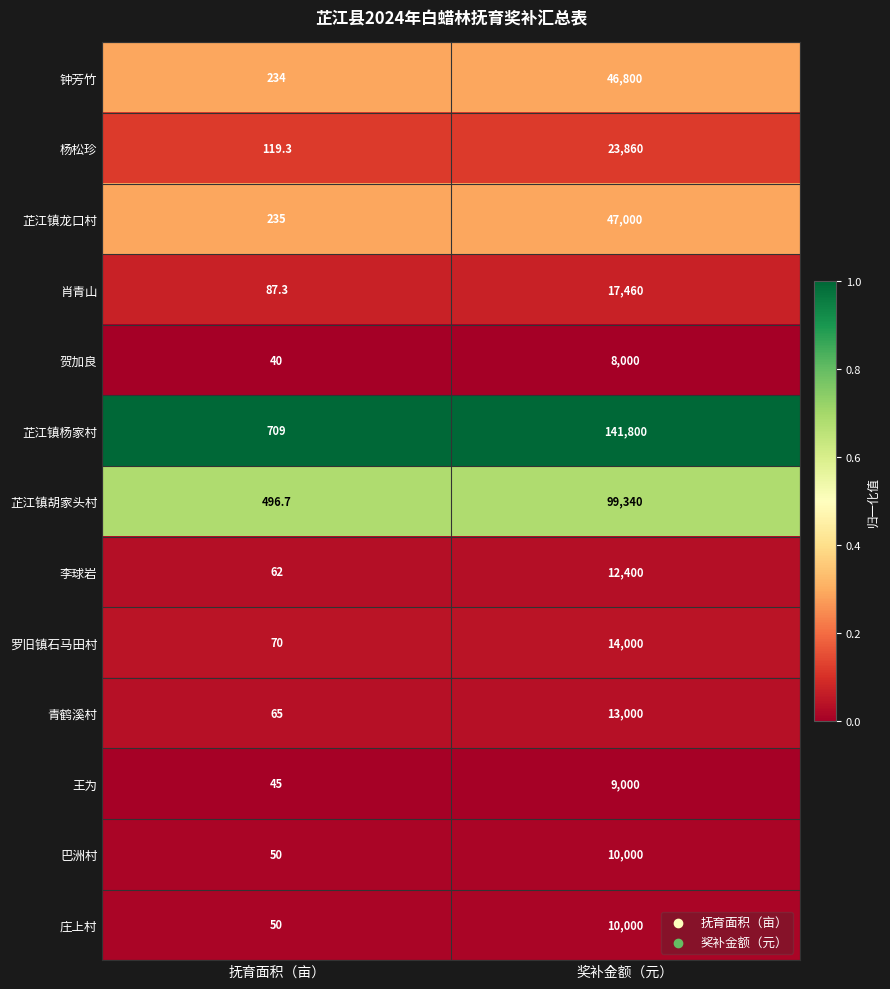

What is the average value of the 芷江镇杨家村 series?

71254.5